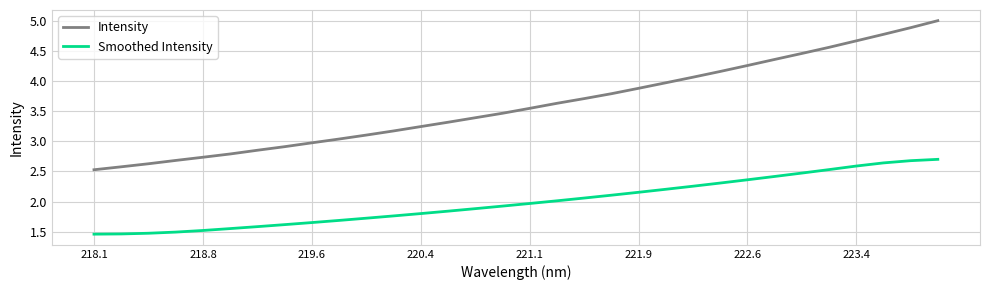

List the series in order of their overall mean, highest first.

Intensity, Smoothed Intensity